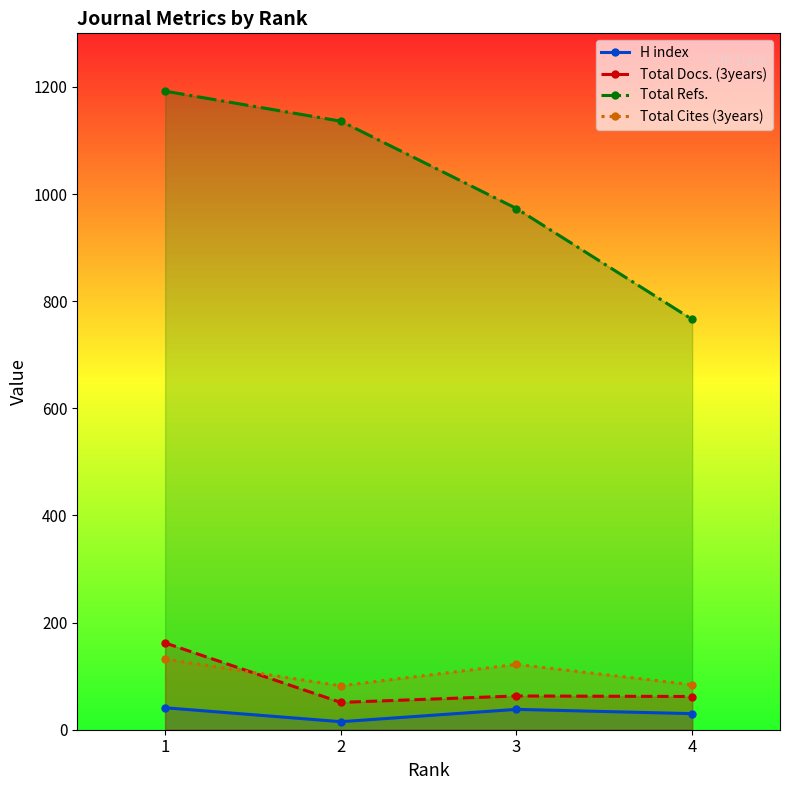

What is the minimum value shown in the chart?

15